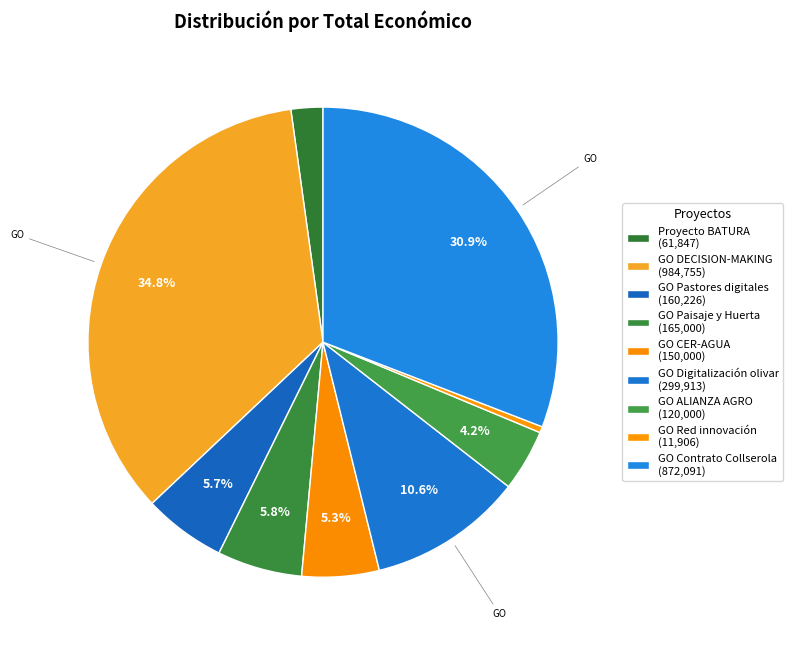

Which slice is the smallest?

GO Red innovación